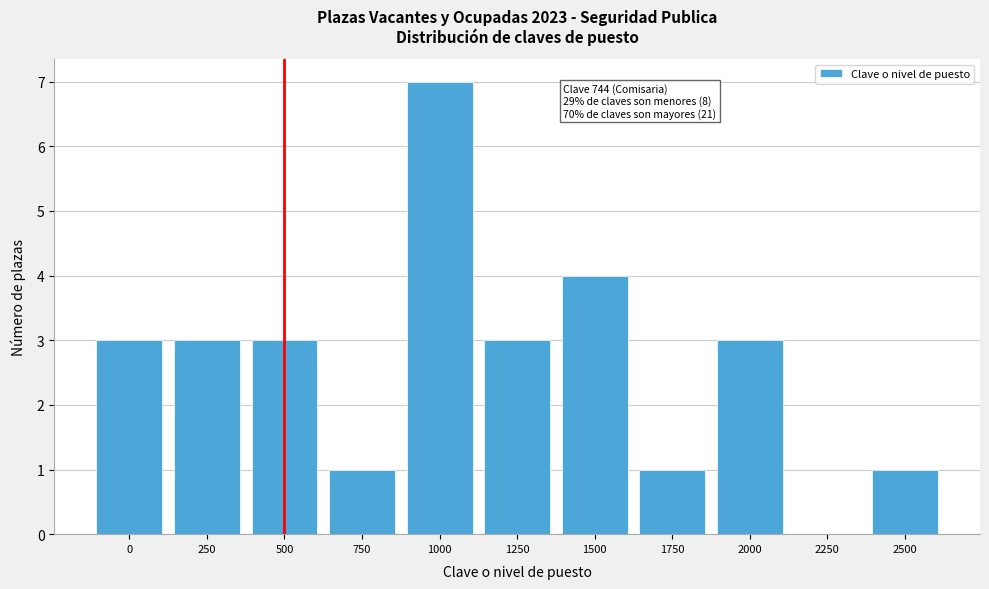

Reading right to left, transcribe all the data shown in this chart.

2500=1	2250=0	2000=3	1750=1	1500=4	1250=3	1000=7	750=1	500=3	250=3	0=3